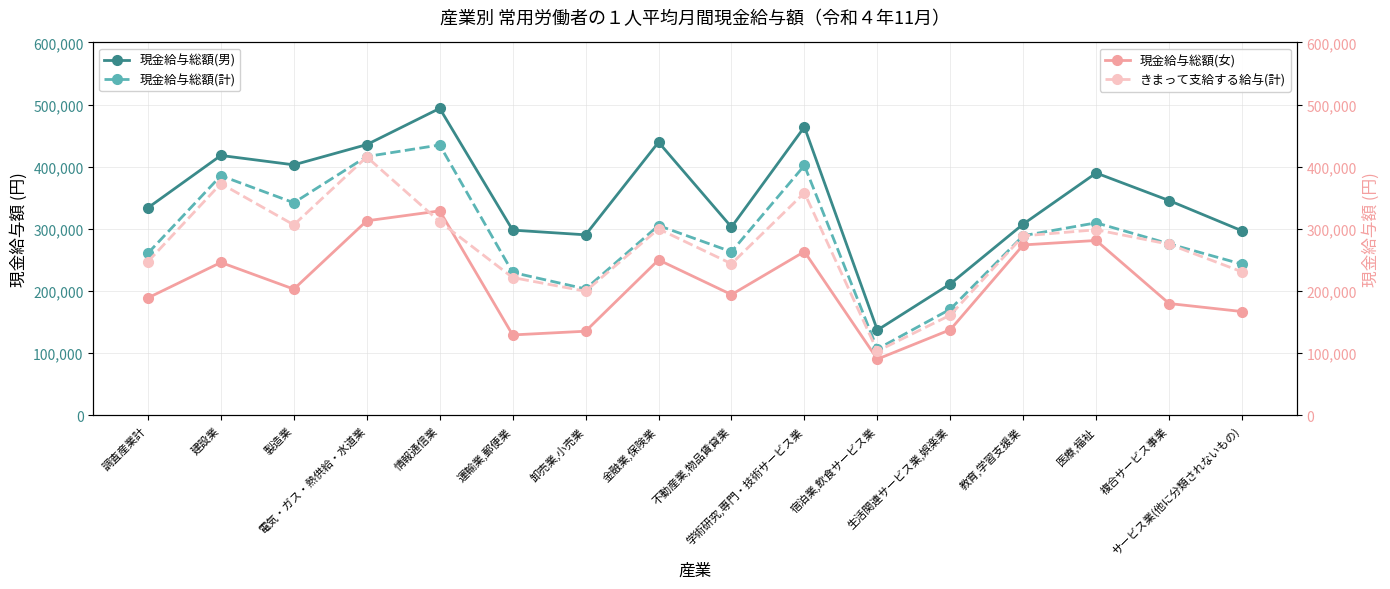

What is the difference between the highest and lowest values at サービス業(他に分類されないもの)?

129878